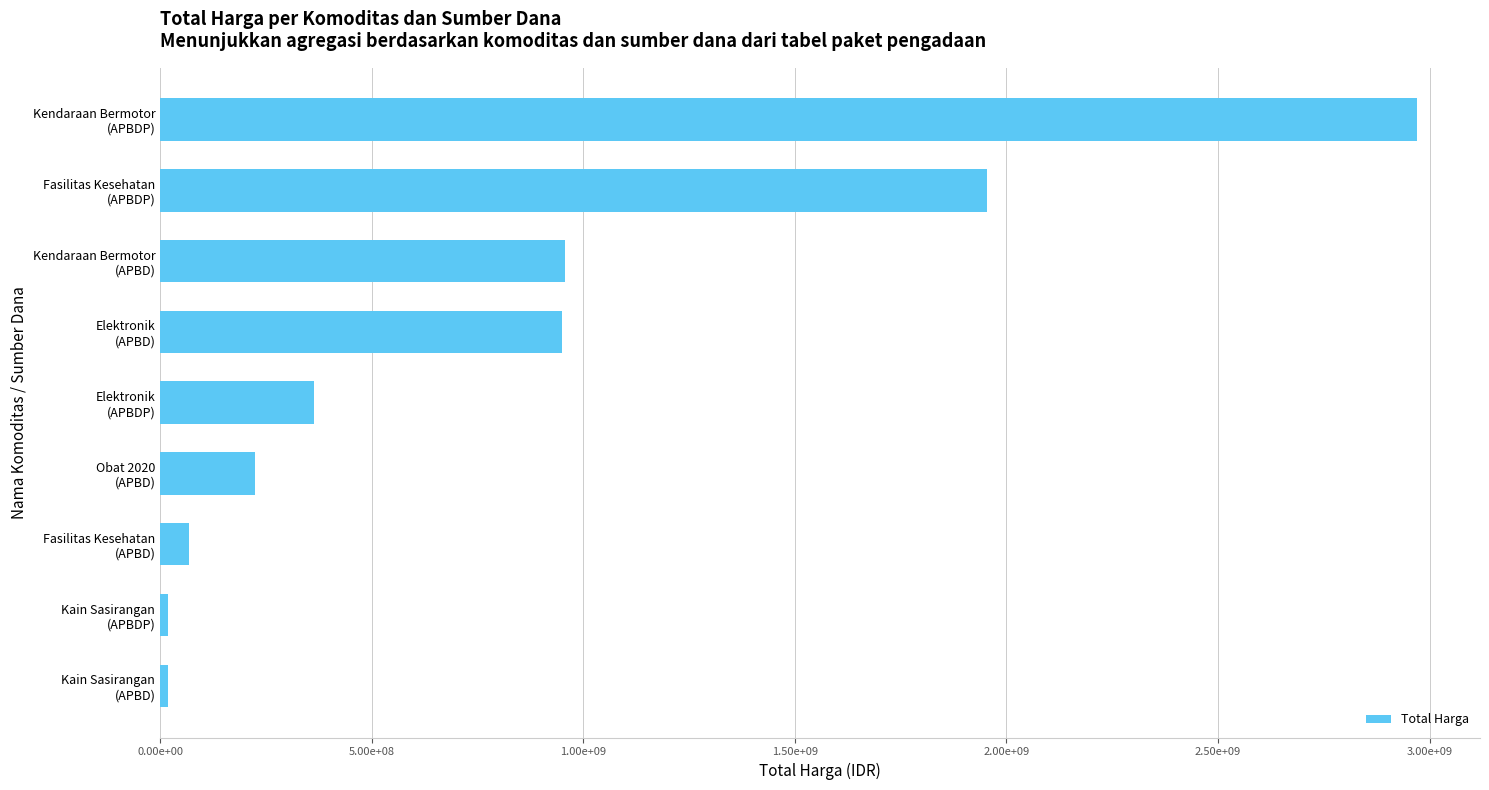

Does the chart contain any negative values?

No